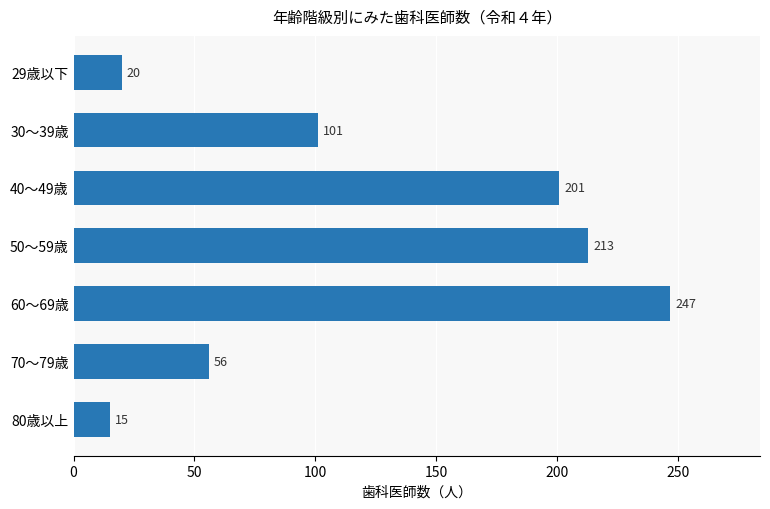

At which category does the chart reach its minimum across all series?

80歳以上